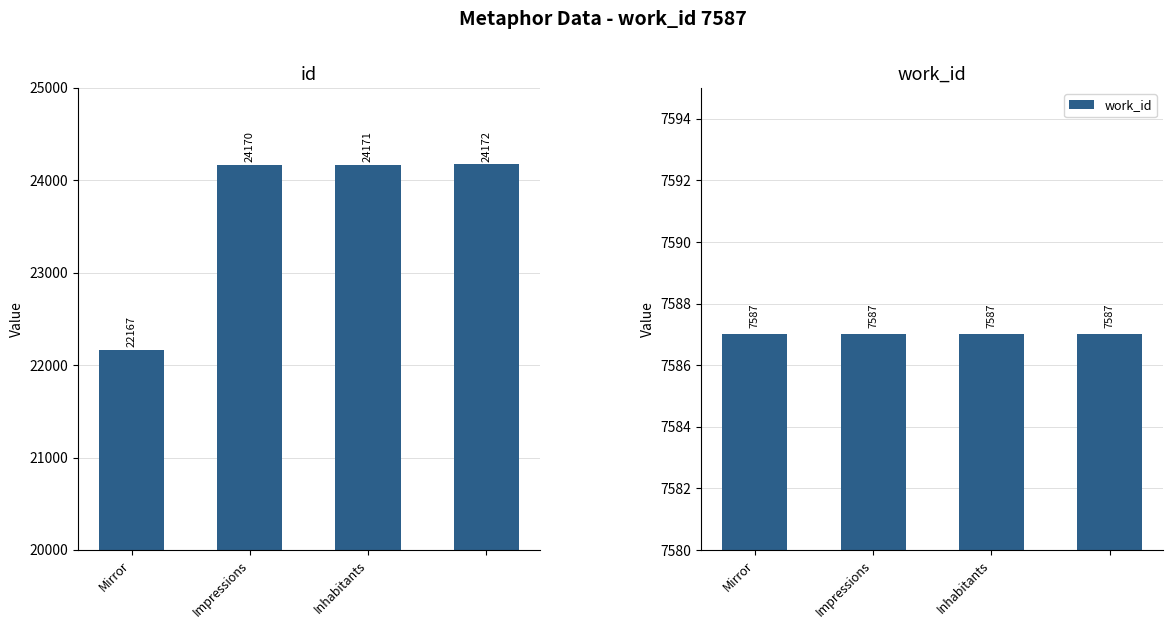

List the series in order of their peak value, lowest first.

work_id, id